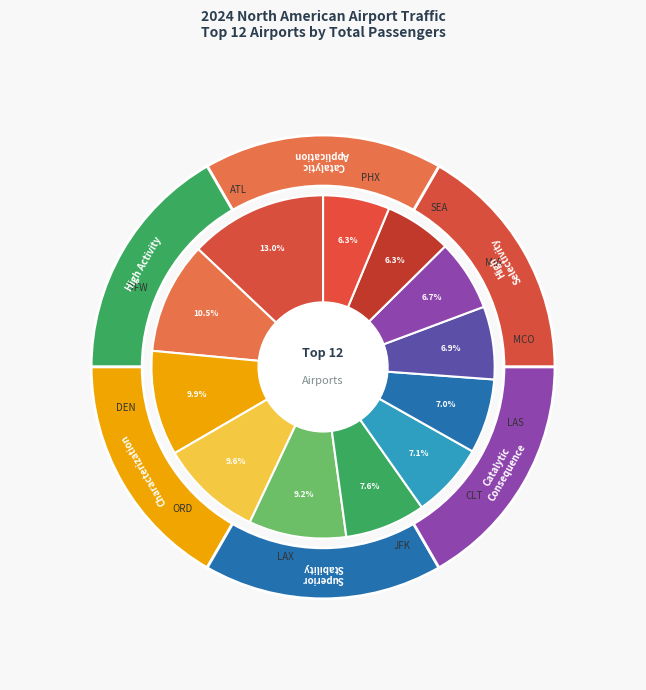

What is the change in value from ORD to MCO?

-22831422